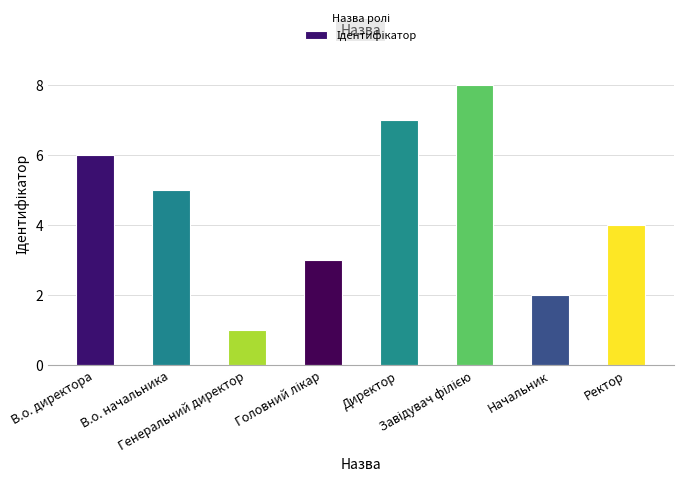

What is the maximum value shown in the chart?

8